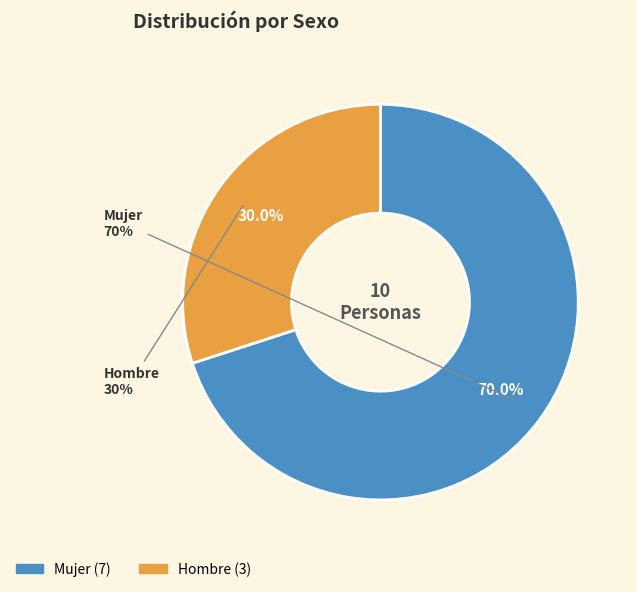

Does Hombre account for over 50% of the chart?

No